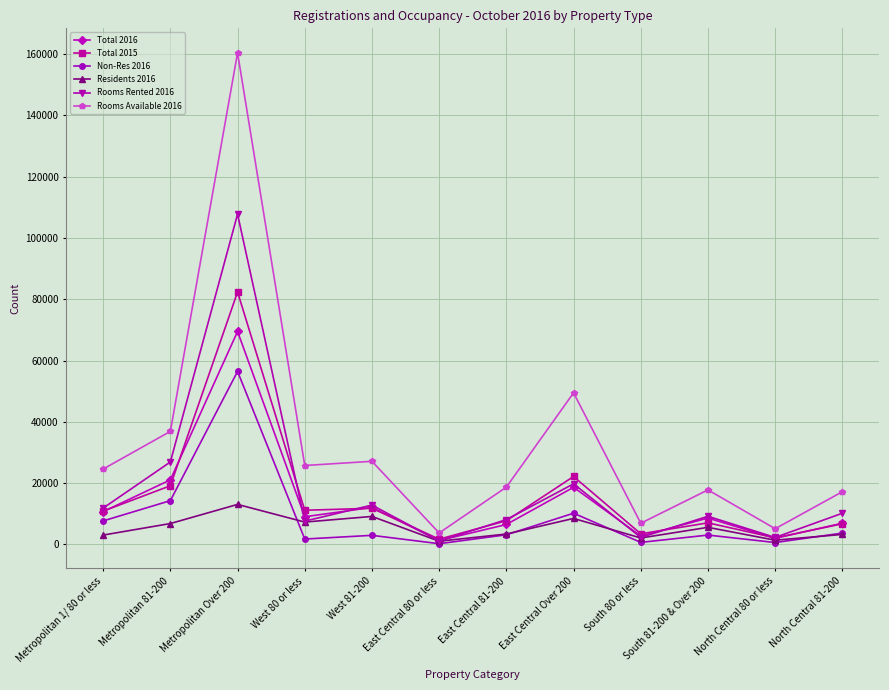

The Rooms Available 2016 series shows 9729 at South 81-200 & Over 200. True or false?

False